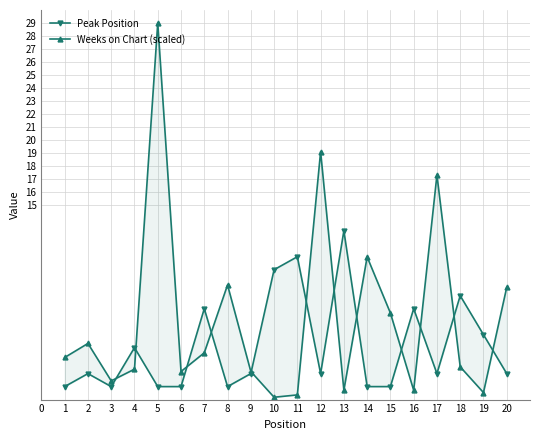

Between 19 and 15, which is larger?

19